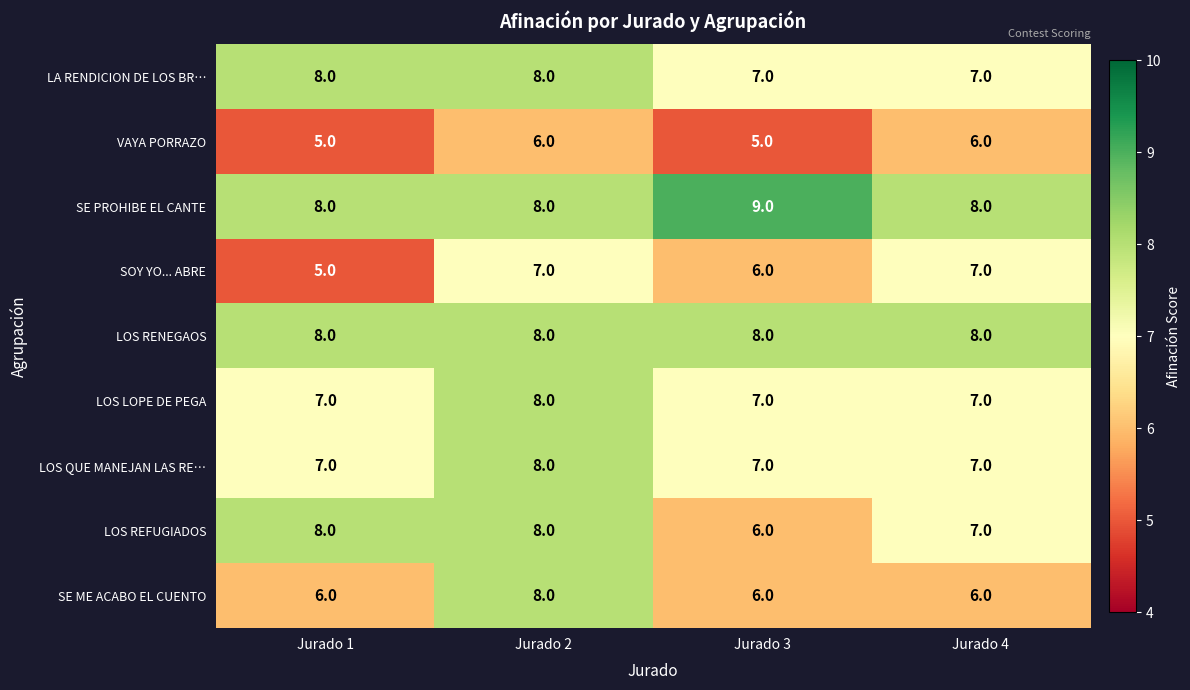

What is the total value across all series at Jurado 2?

69